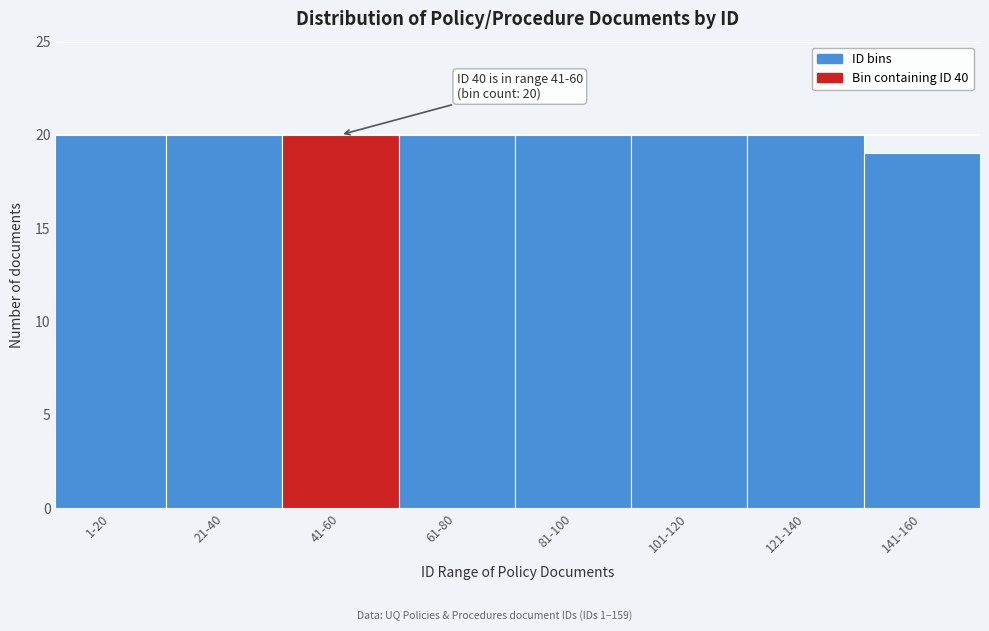

Reading left to right, transcribe all the data shown in this chart.

1-20=20	21-40=20	41-60=20	61-80=20	81-100=20	101-120=20	121-140=20	141-160=19